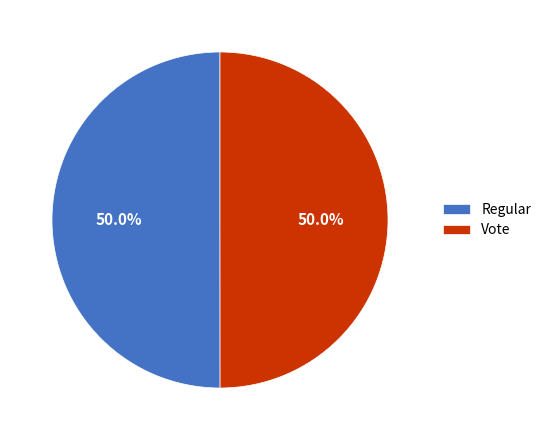

What is the ratio of the value at Vote to the value at Regular?

1.0